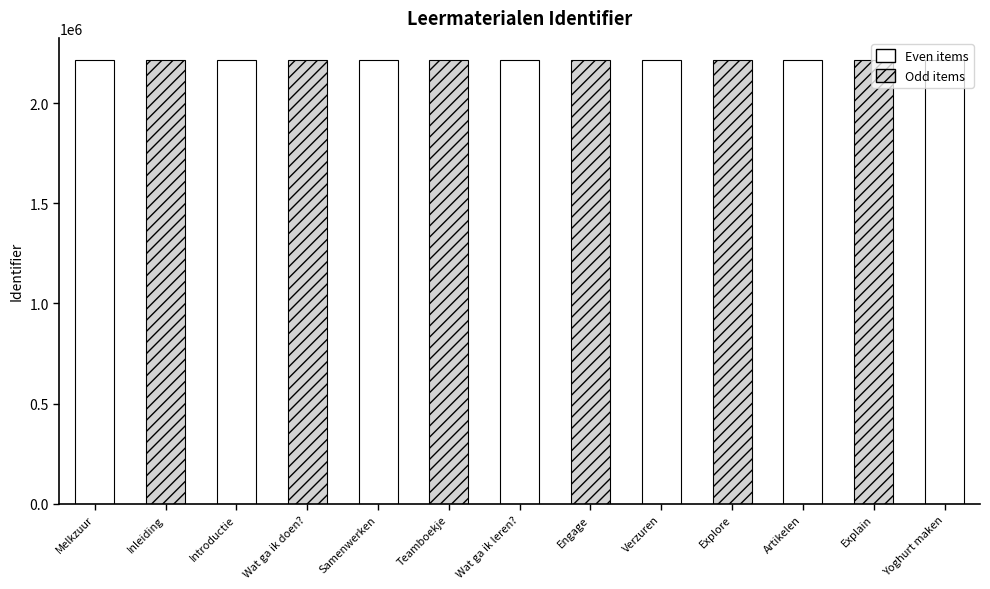

Rank the categories by value from lowest to highest.

Melkzuur, Inleiding, Introductie, Wat ga ik doen?, Samenwerken, Teamboekje, Wat ga ik leren?, Engage, Verzuren, Explore, Artikelen, Explain, Yoghurt maken